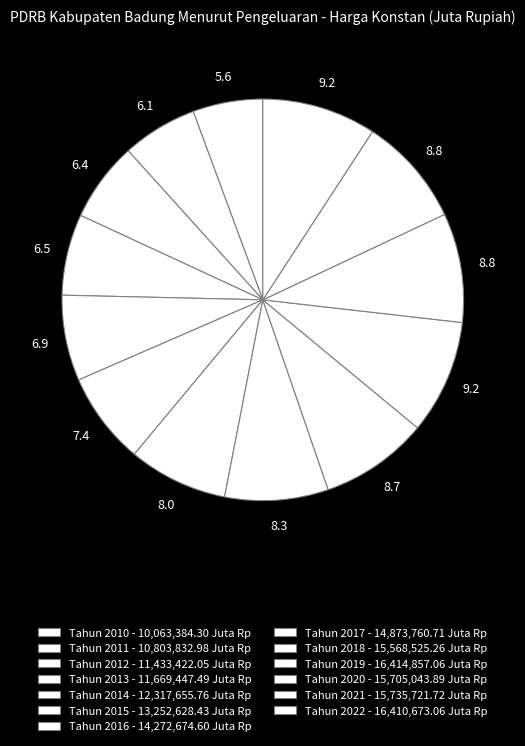

To the nearest percent, what is the average slice percentage?

8%